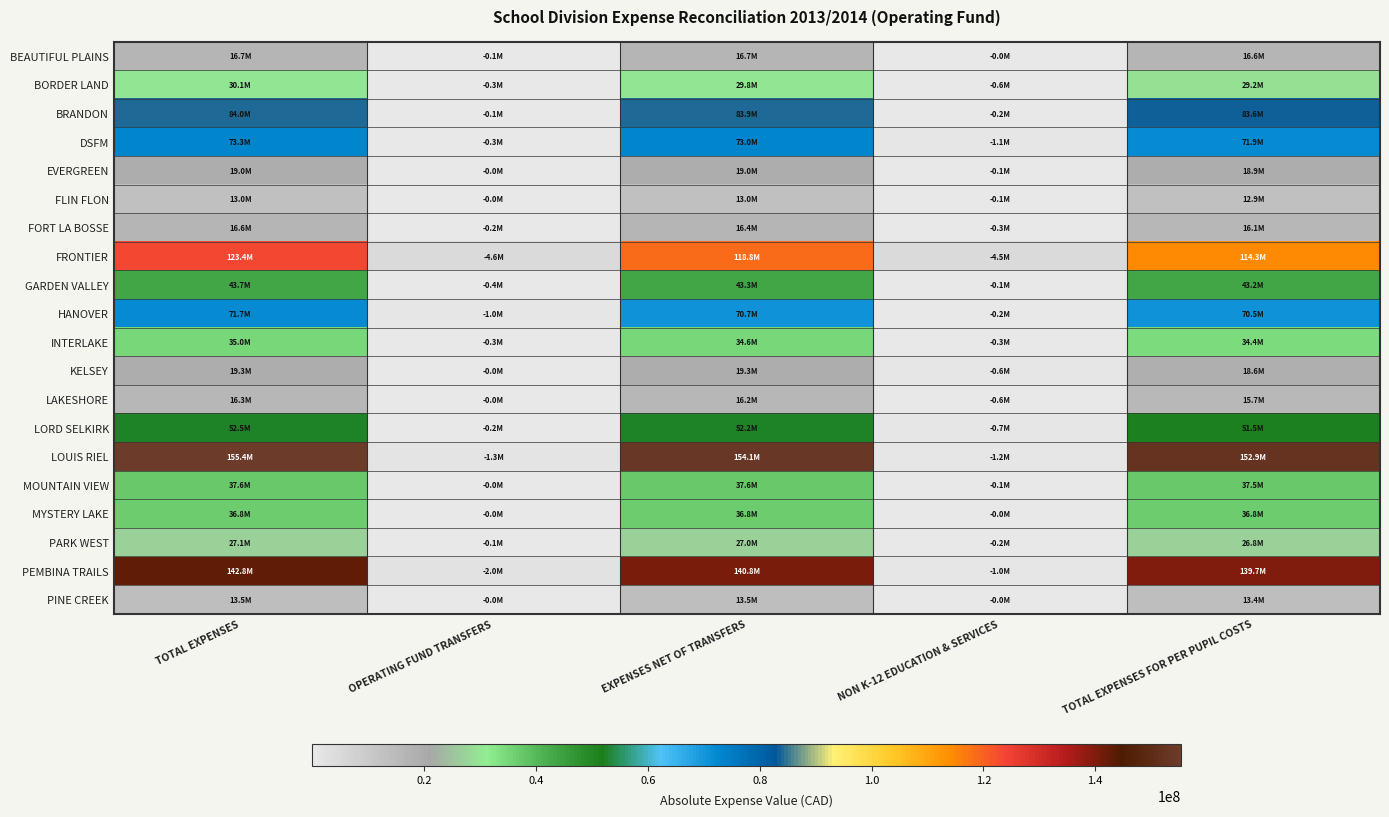

What is the spread (max minus min) of values at OPERATING FUND TRANSFERS?

4627228